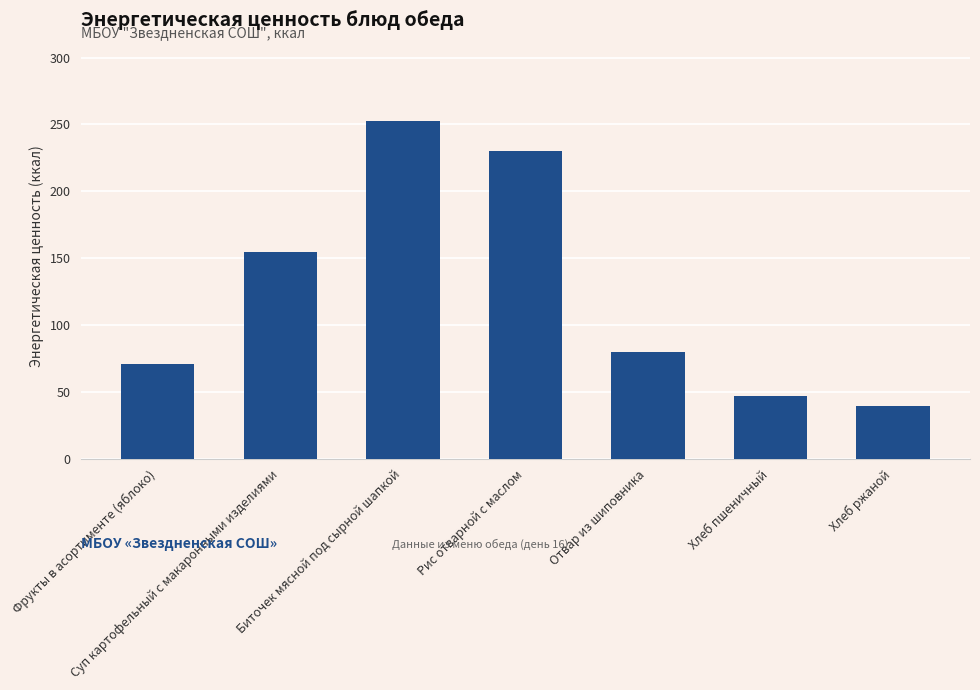

How many series are shown in this chart?

1